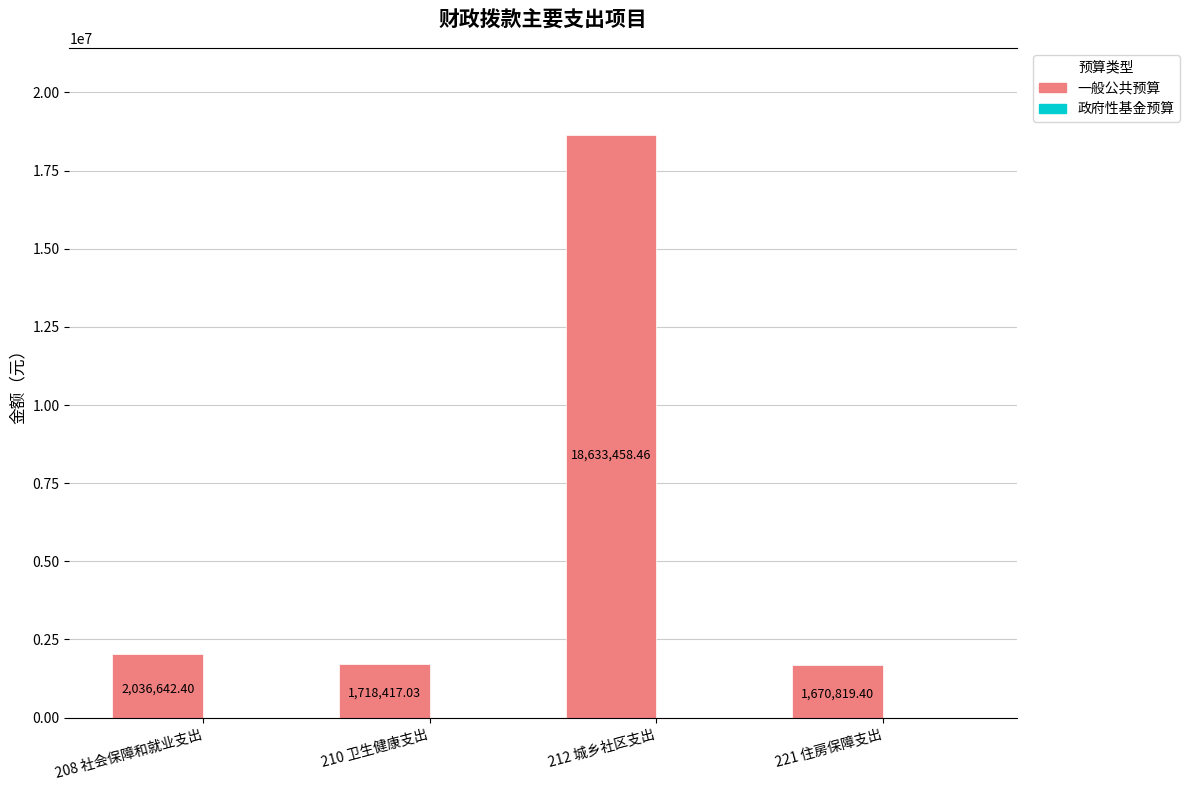

Approximately how many times larger is the value at 221 住房保障支出 compared to 210 卫生健康支出?

1.0